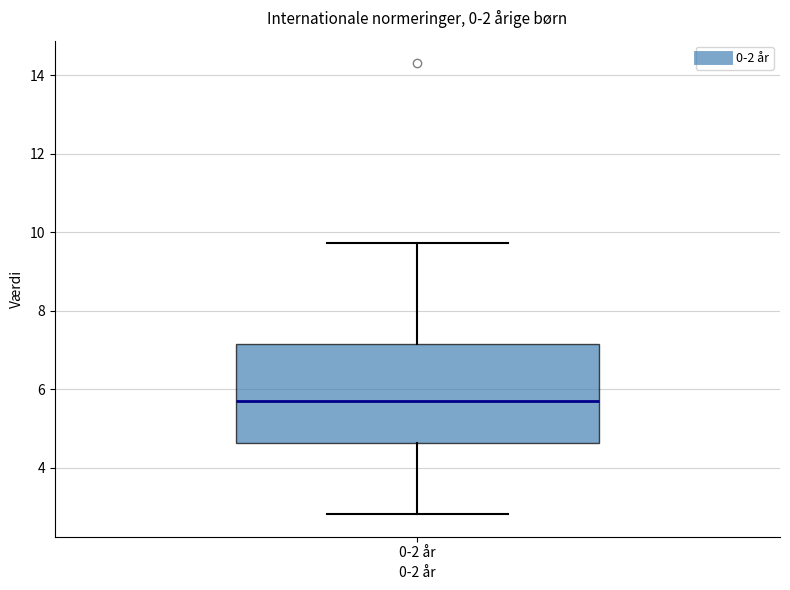

Transcribe this box plot: give where the median line is, the range the box spans, and where the two whiskers end, as read against the y-axis. The values are not printed on the chart, so give them approximately, as read against the axis.

median 5.8, box 4.6 to 7.2, whiskers 2.8 to 9.8